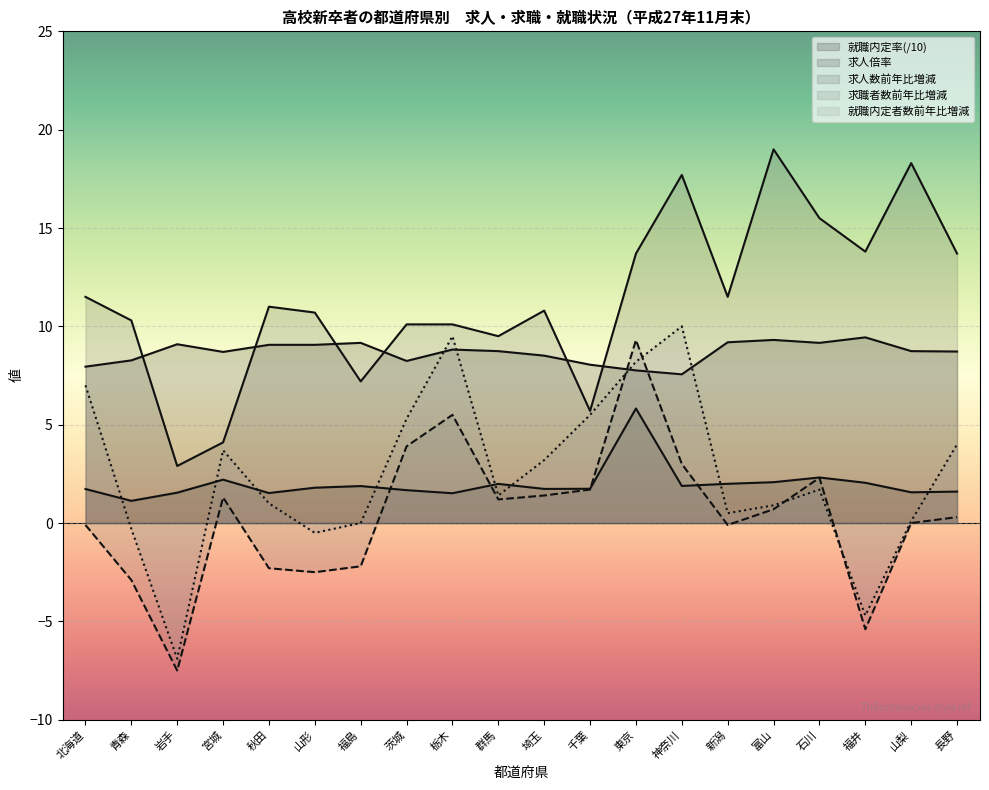

The 就職内定者数前年比増減 series shows 5.0 at 宮城. True or false?

False